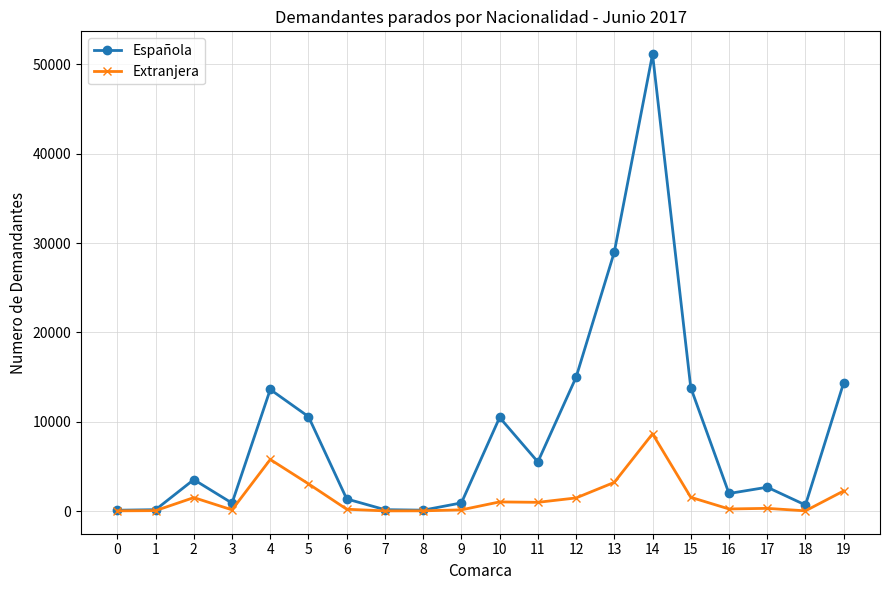

Between 11 and 18, which series saw the biggest shift?

Española